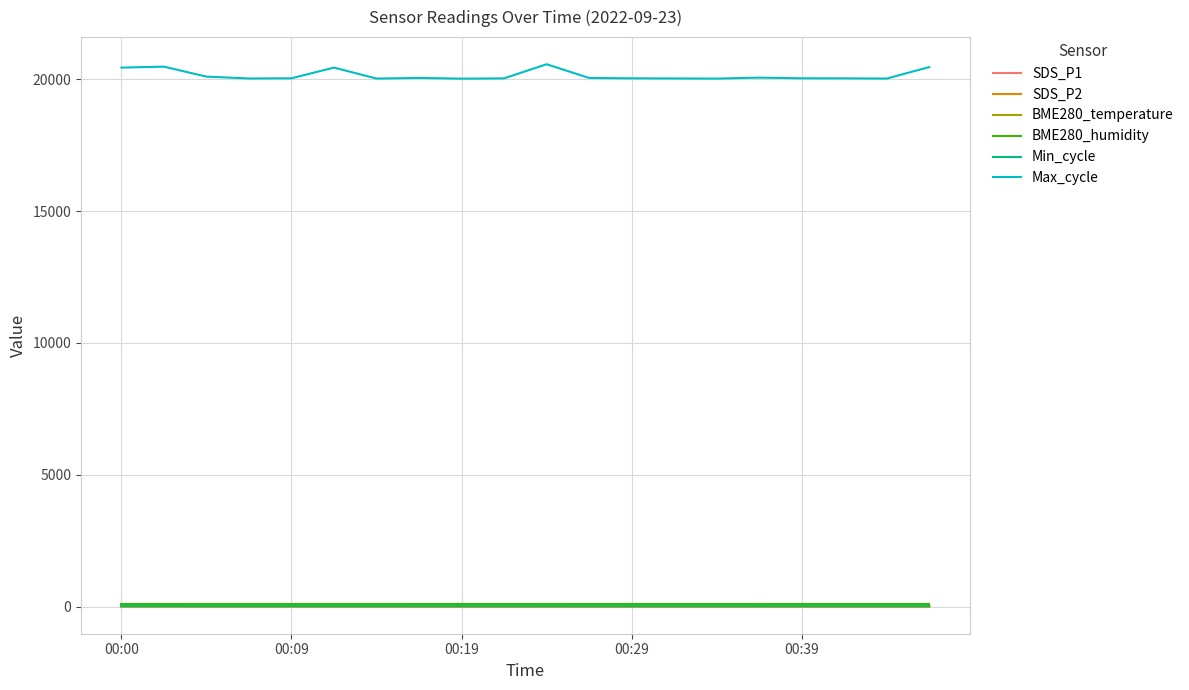

What is the lowest value of the Max_cycle series?

20018.0